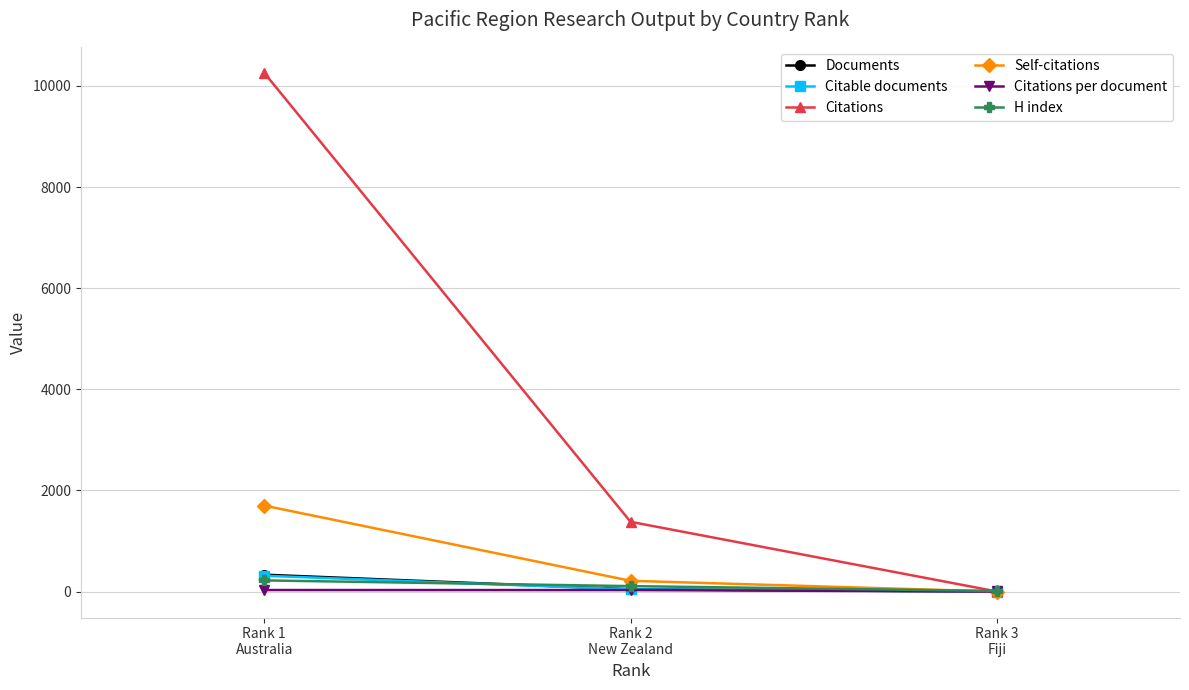

Which series has the largest total across all categories?

Citations